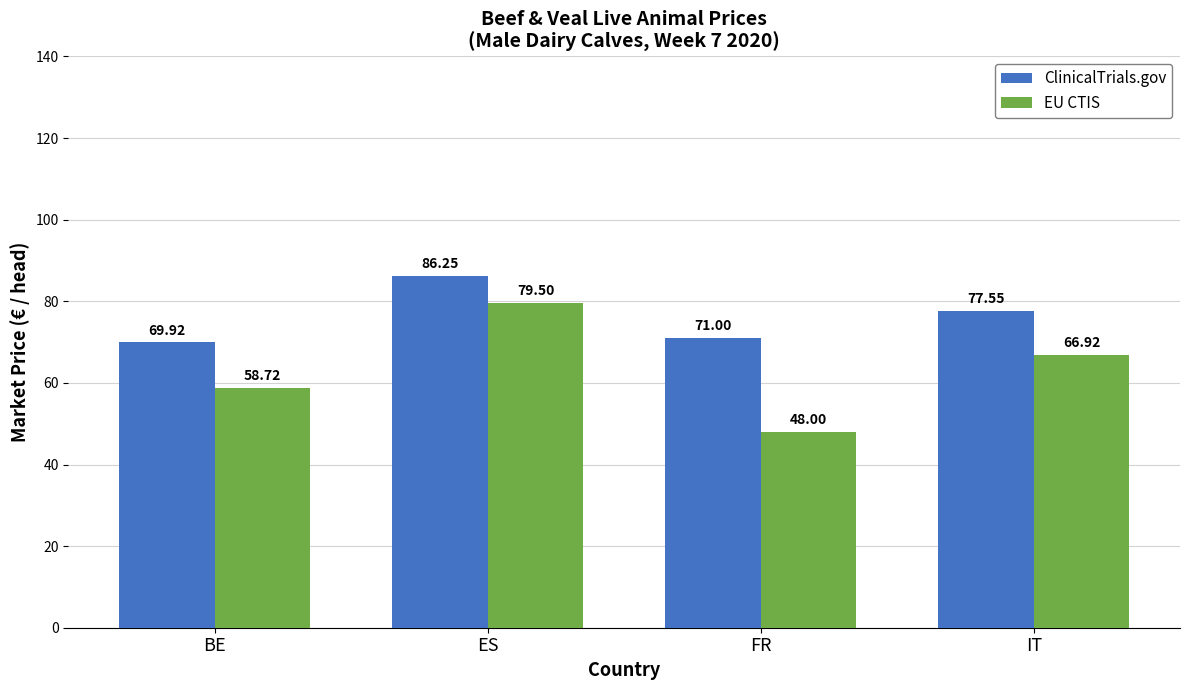

True or false: ClinicalTrials.gov has a value of 120.6 at IT.

False